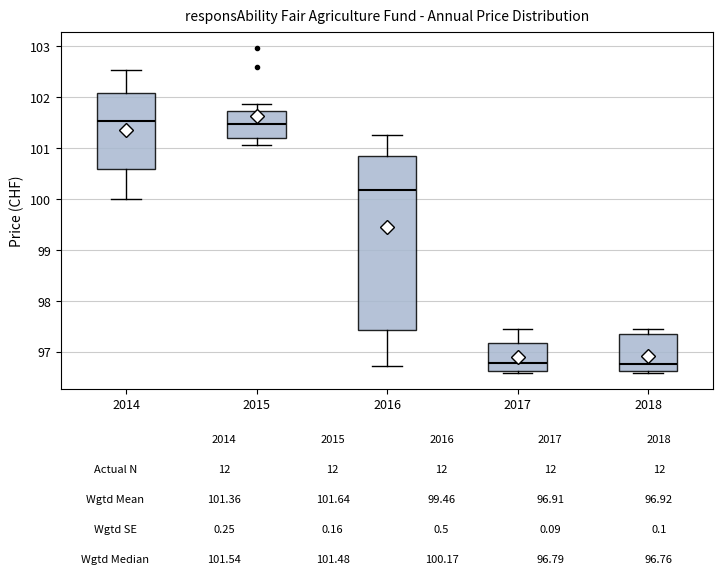

Which box is the tallest, from its lower edge to its upper edge?

2016